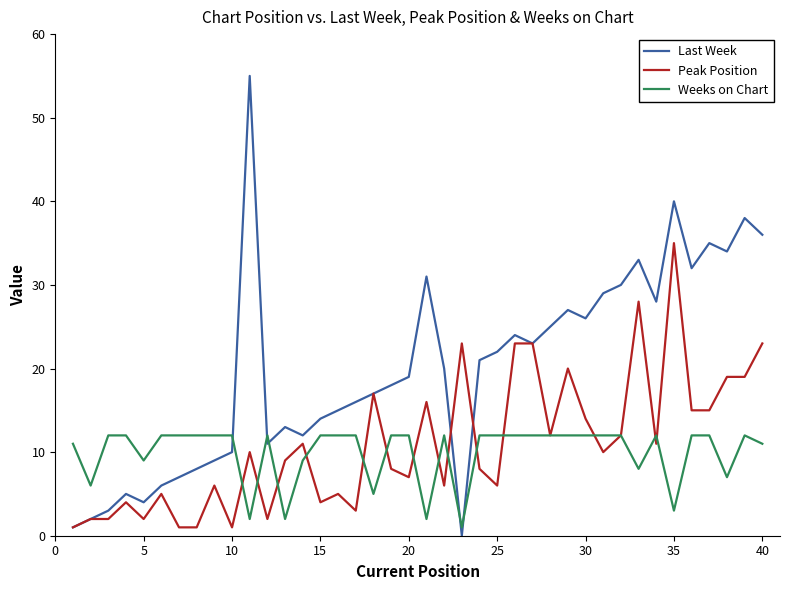

What is the maximum value shown in the chart?

55